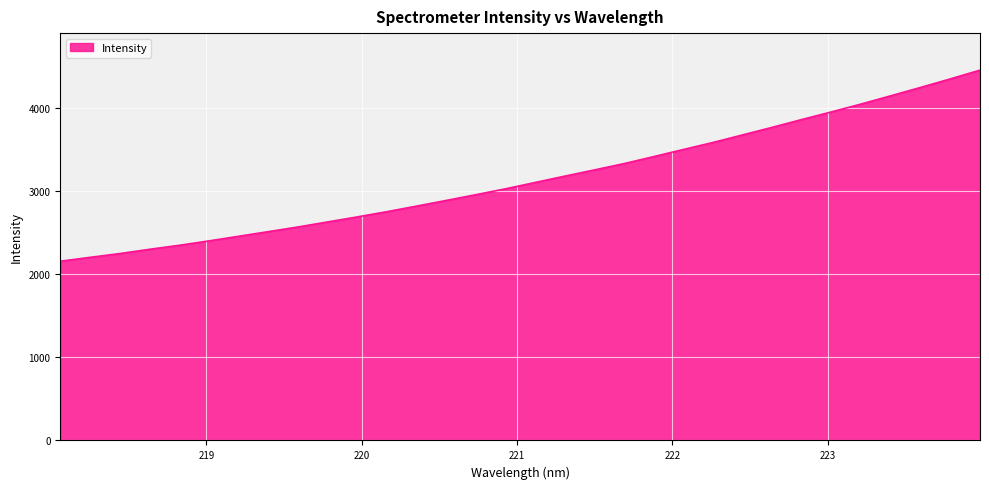

What is the greatest value displayed?

4456.8